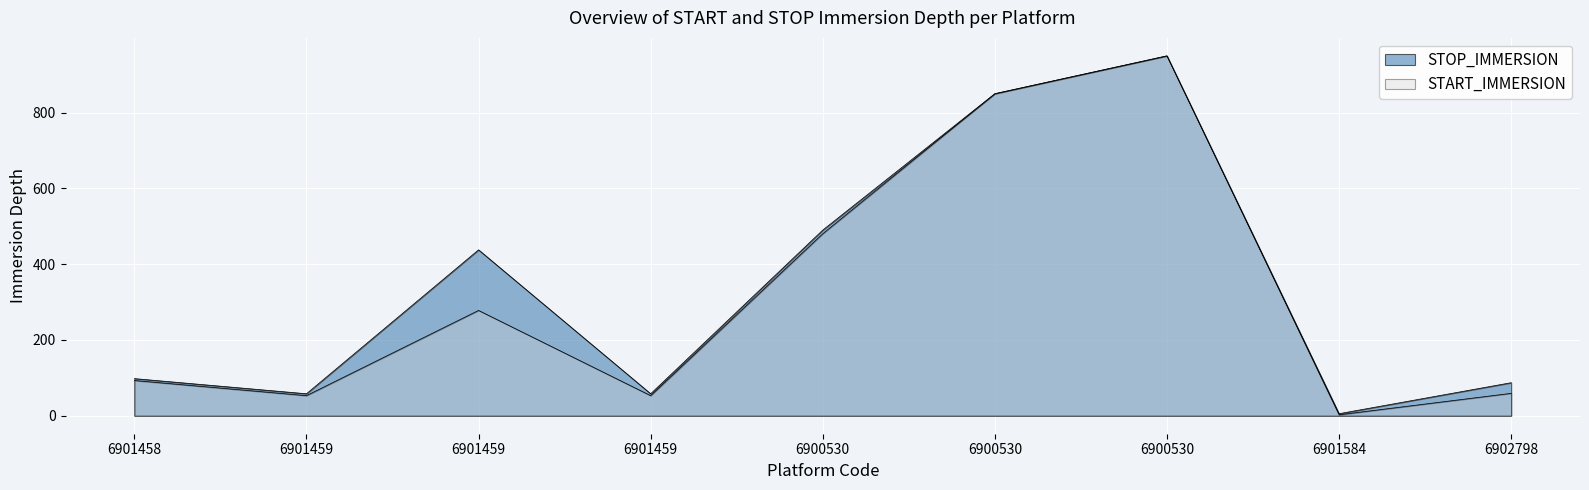

What is the average value of the STOP_IMMERSION series?

337.2